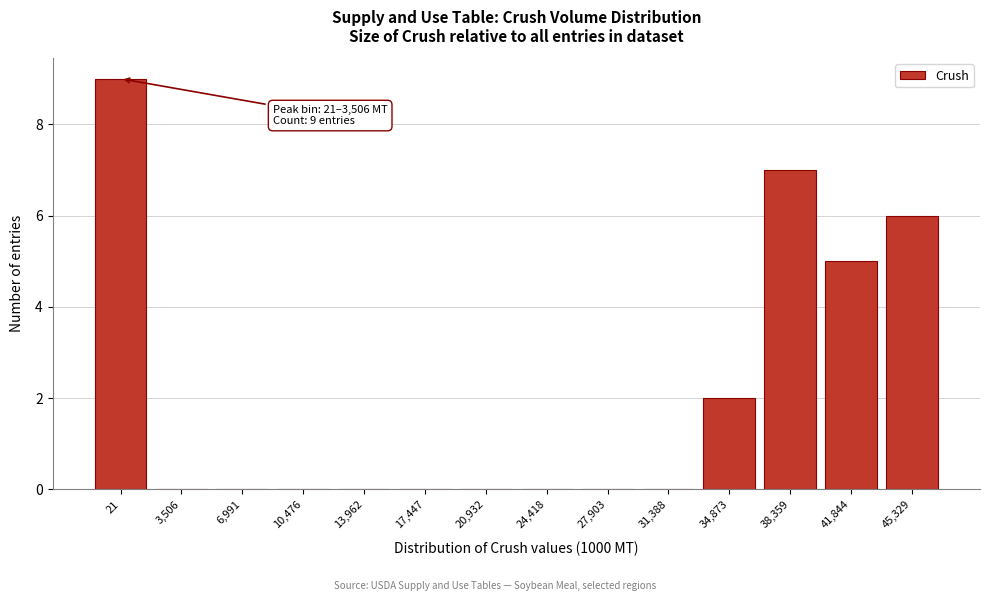

Reading left to right, extract all data points from this chart.

21=9	3,506=0	6,991=0	10,476=0	13,962=0	17,447=0	20,932=0	24,418=0	27,903=0	31,388=0	34,873=2	38,359=7	41,844=5	45,329=6